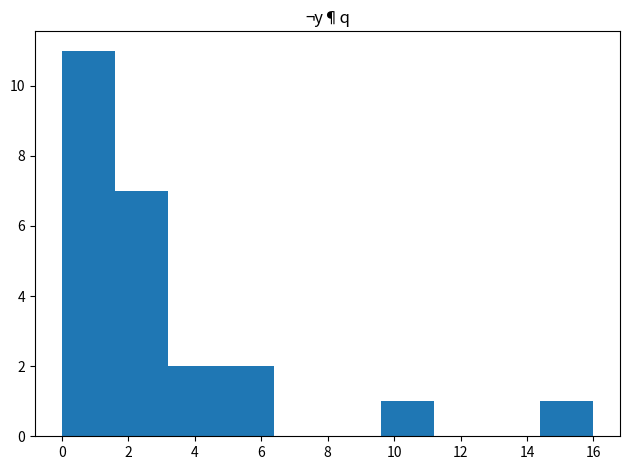

Which range on the x-axis has the tallest bar?

0.0 to 1.6